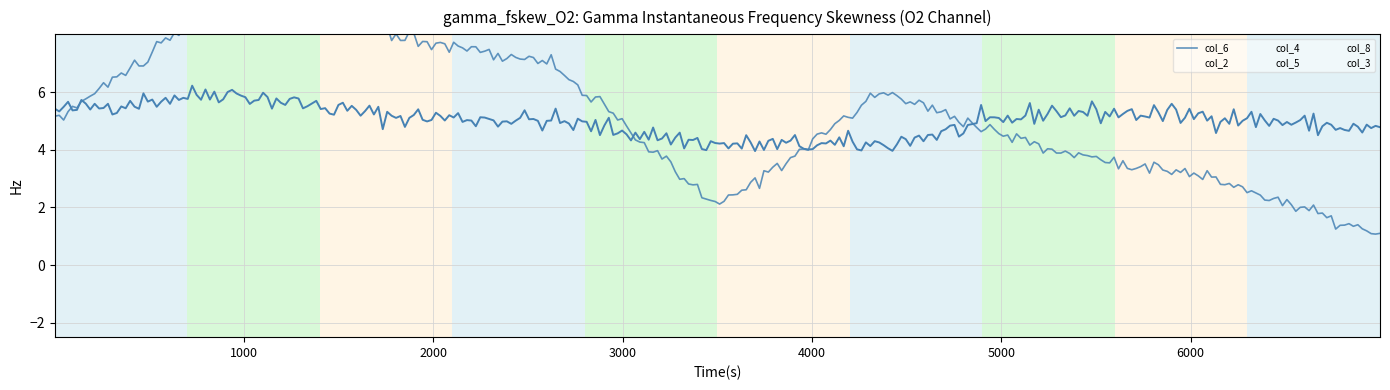

Does the chart display data point markers on the line(s)?

No